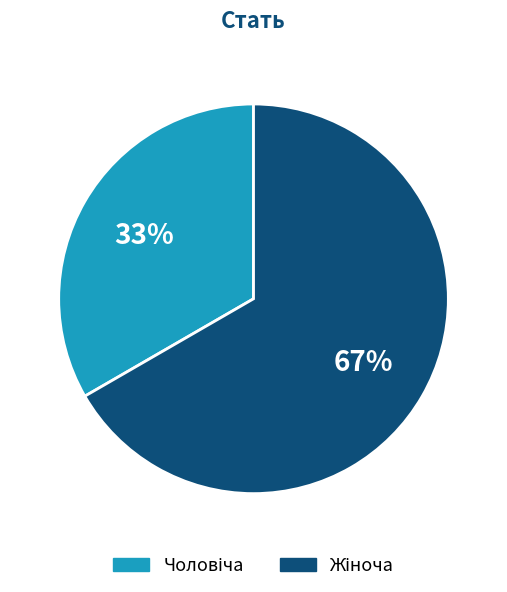

How many segments does this pie chart have?

2